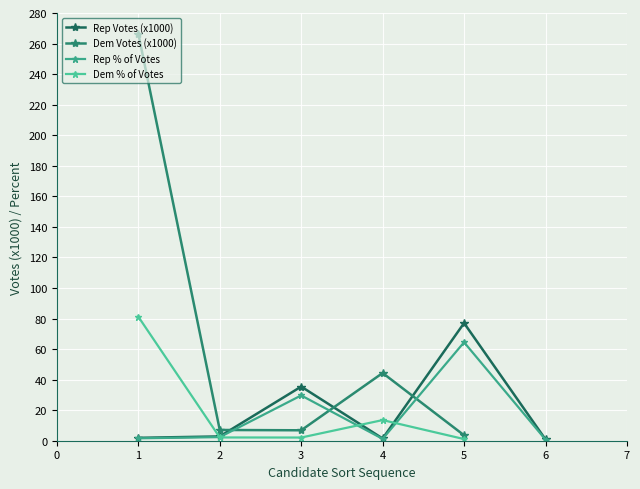

True or false: Rep % of Votes has more than 1 interior local peaks.

True